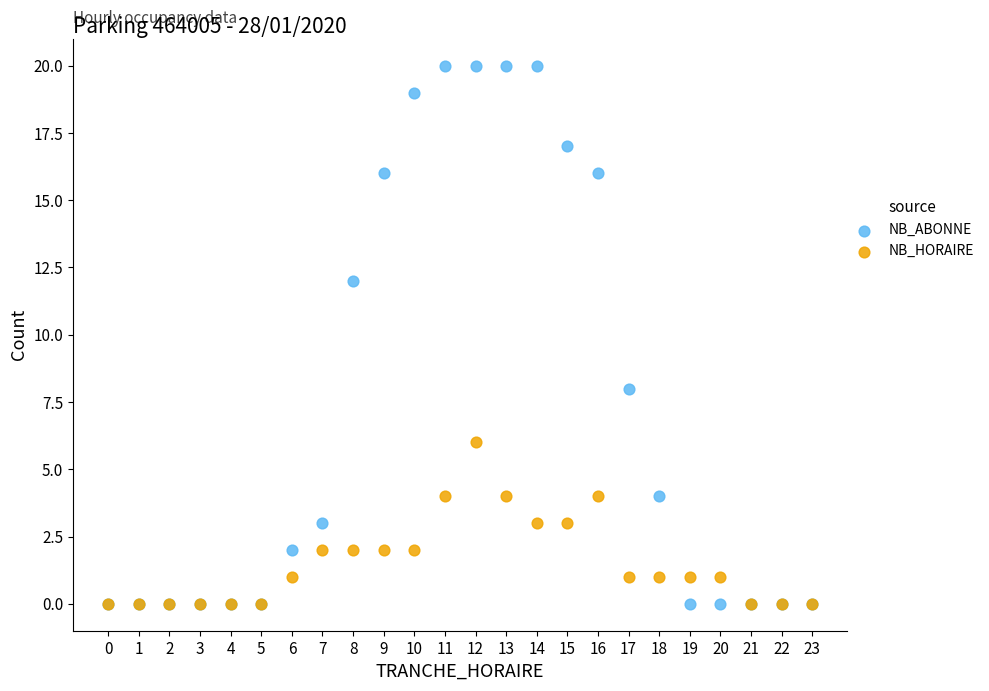

What are all the series names shown in the legend?

NB_ABONNE, NB_HORAIRE